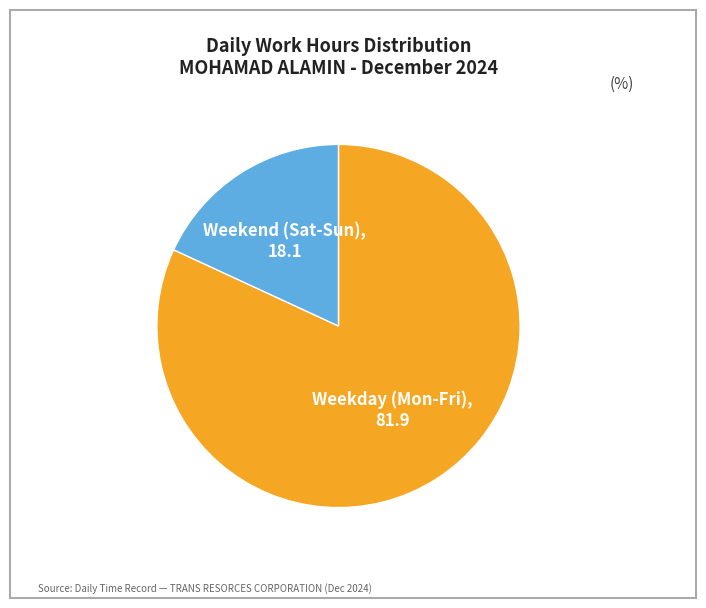

Approximately how many times larger is the value at Weekday (Mon-Fri) compared to Weekend (Sat-Sun)?

4.5